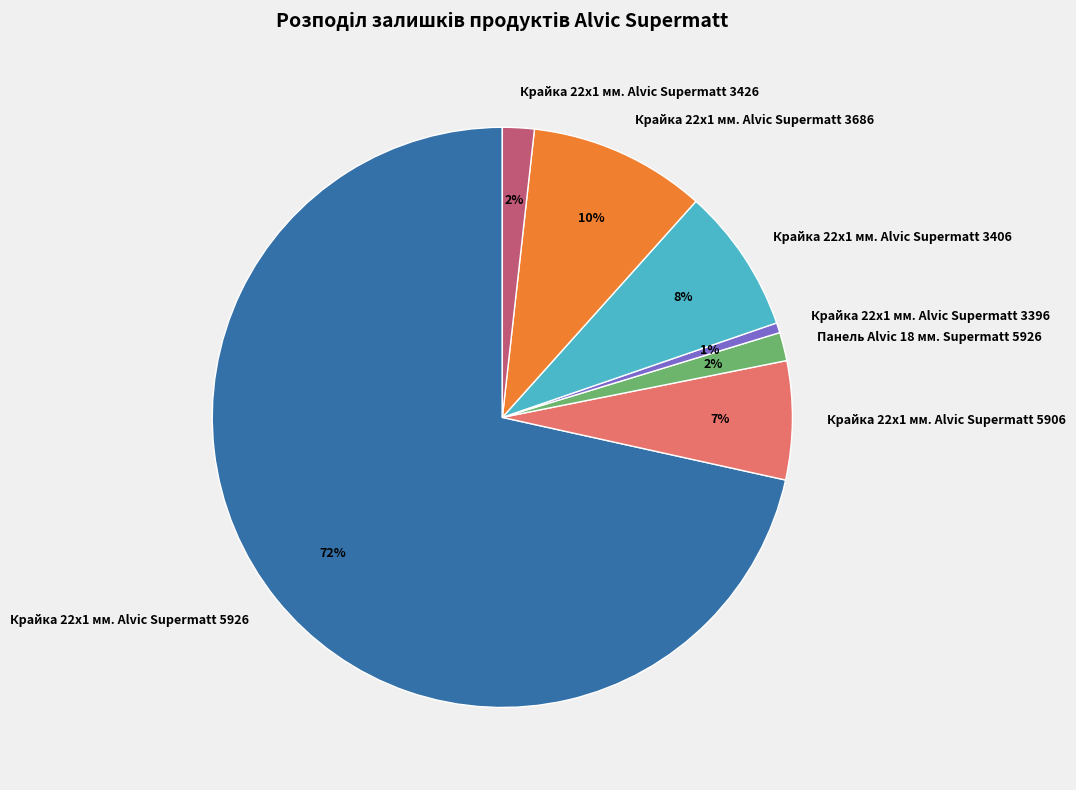

Is there any slice that represents more than half of the pie?

Yes